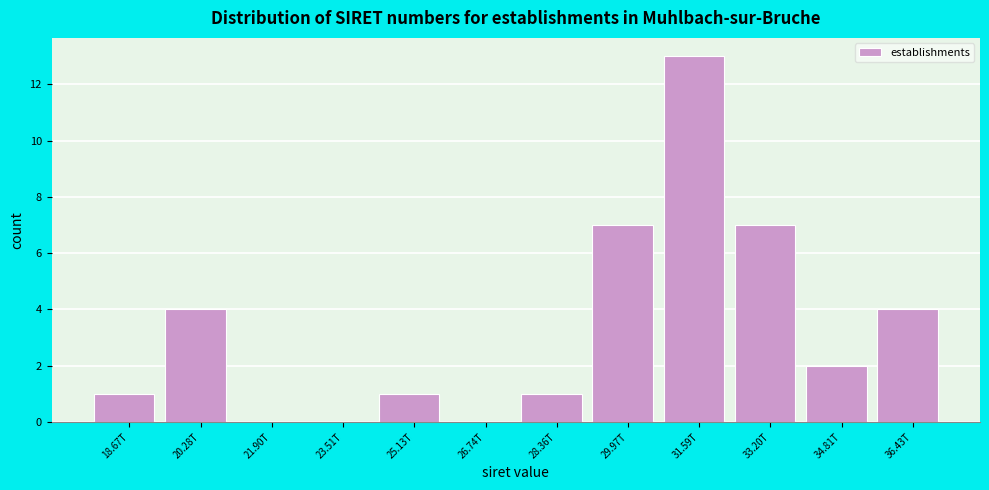

Reading right to left, what are all the values shown in this chart?

36.43T=4	34.81T=2	33.20T=7	31.59T=13	29.97T=7	28.36T=1	26.74T=0	25.13T=1	23.51T=0	21.90T=0	20.28T=4	18.67T=1